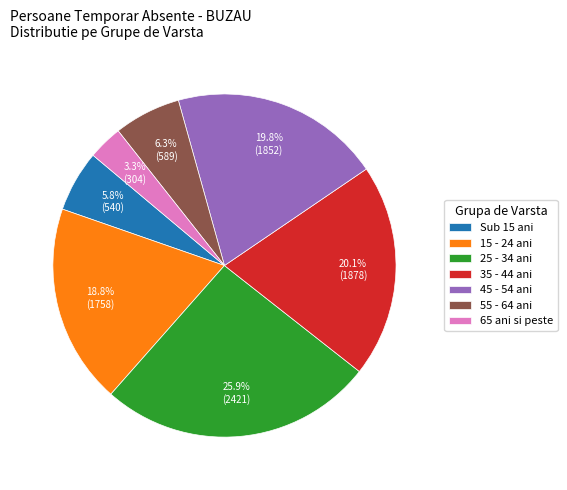

What percentage is the 55 - 64 ani slice, to the nearest percent?

6%